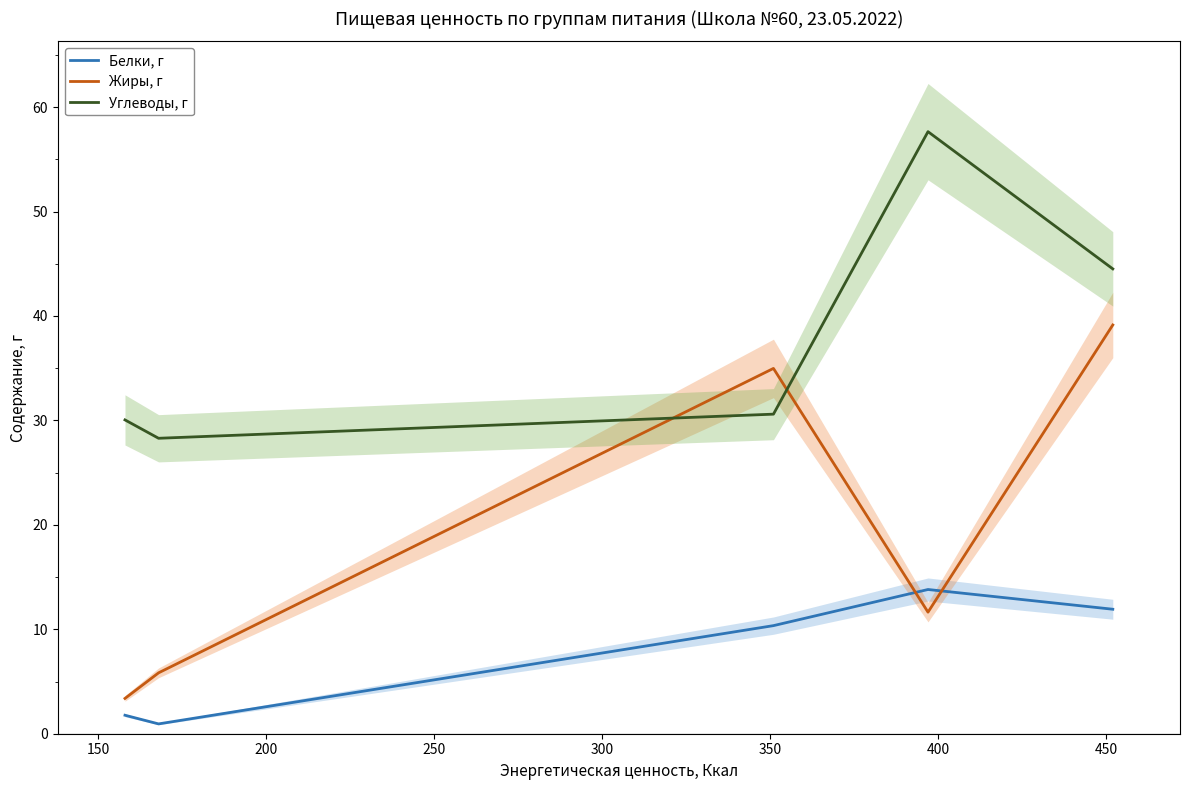

List the series in order of their peak value, lowest first.

Белки, г, Жиры, г, Углеводы, г